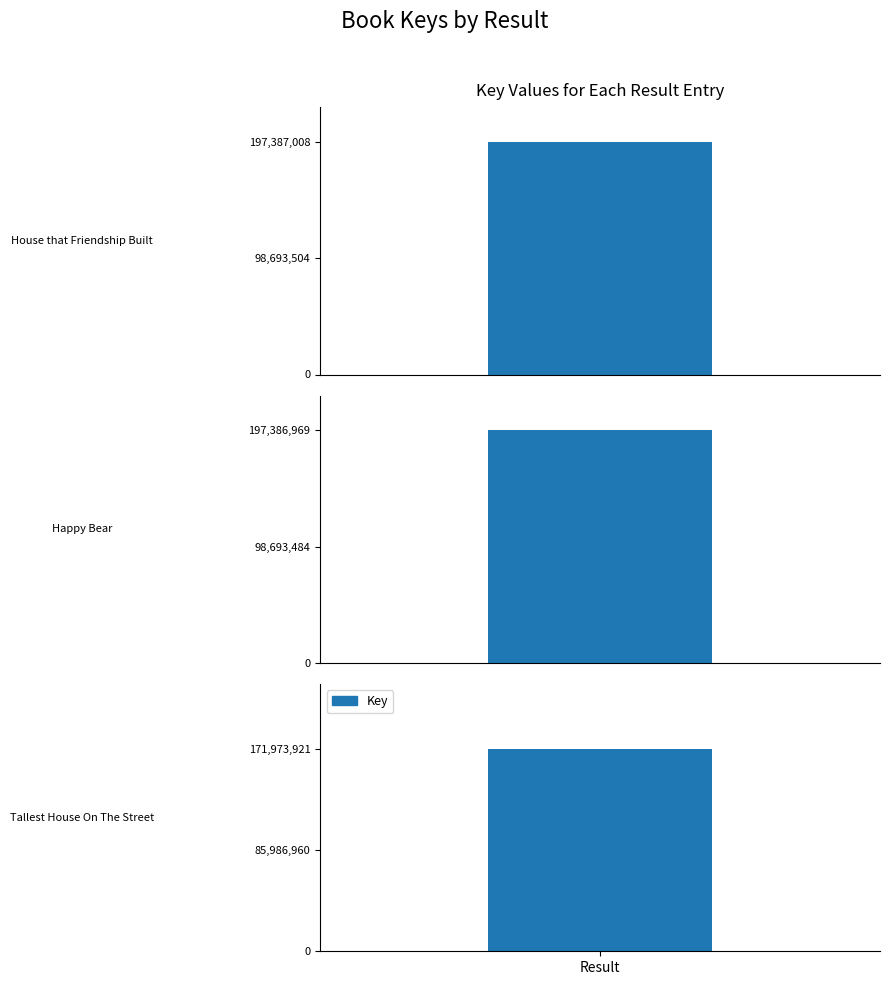

How many data points are less than 197386969?

1